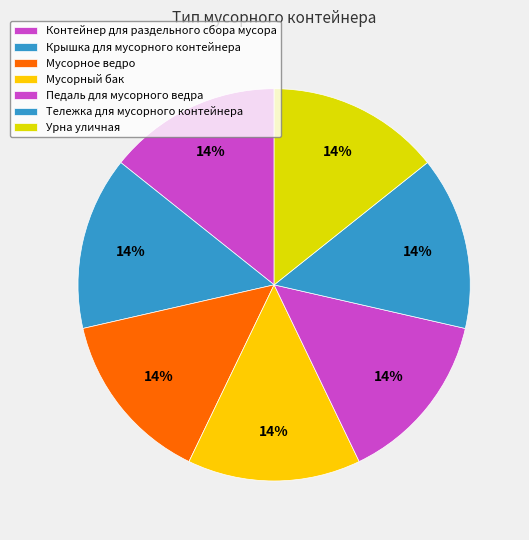

To the nearest percent, what percentage of the pie is Контейнер для раздельного сбора мусора?

14%